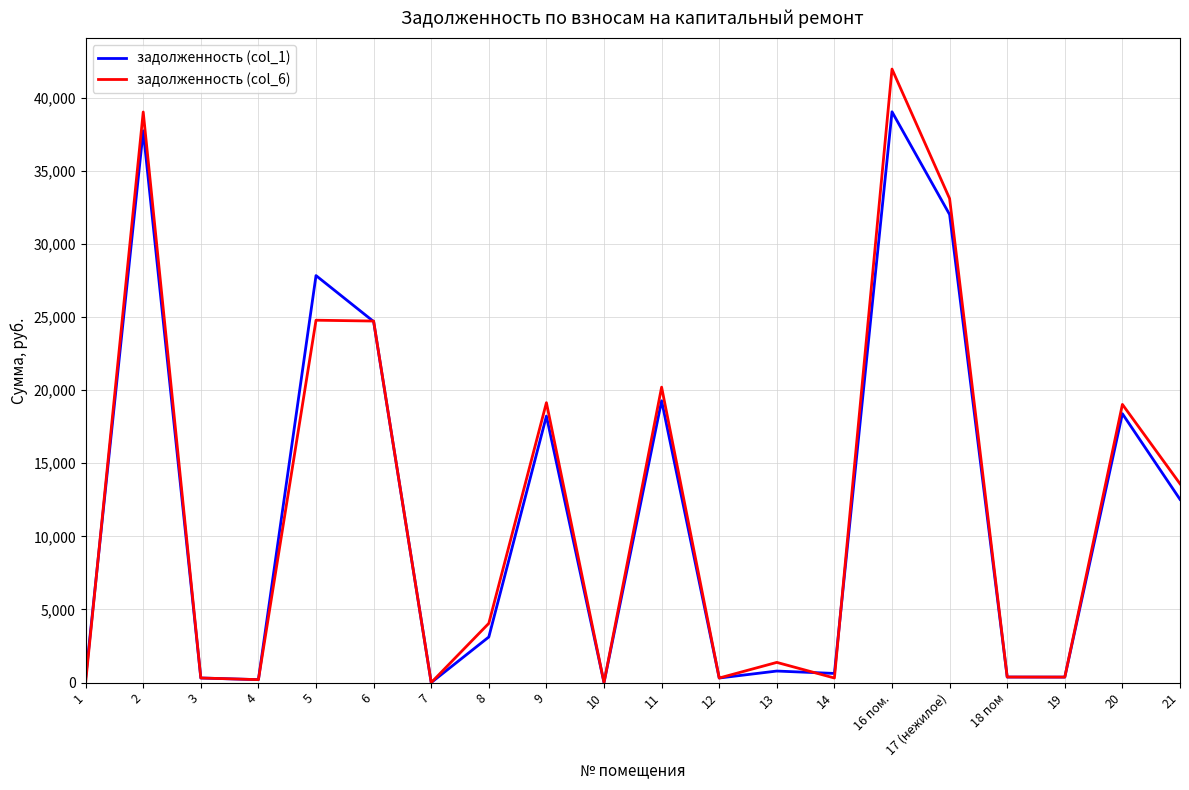

Between 9 and 18 пом, which series saw the biggest shift?

задолженность (col_6)